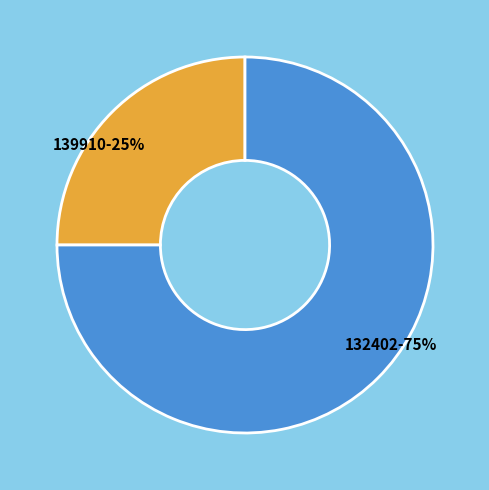

True or false: 139910 accounts for 19% of the total.

False